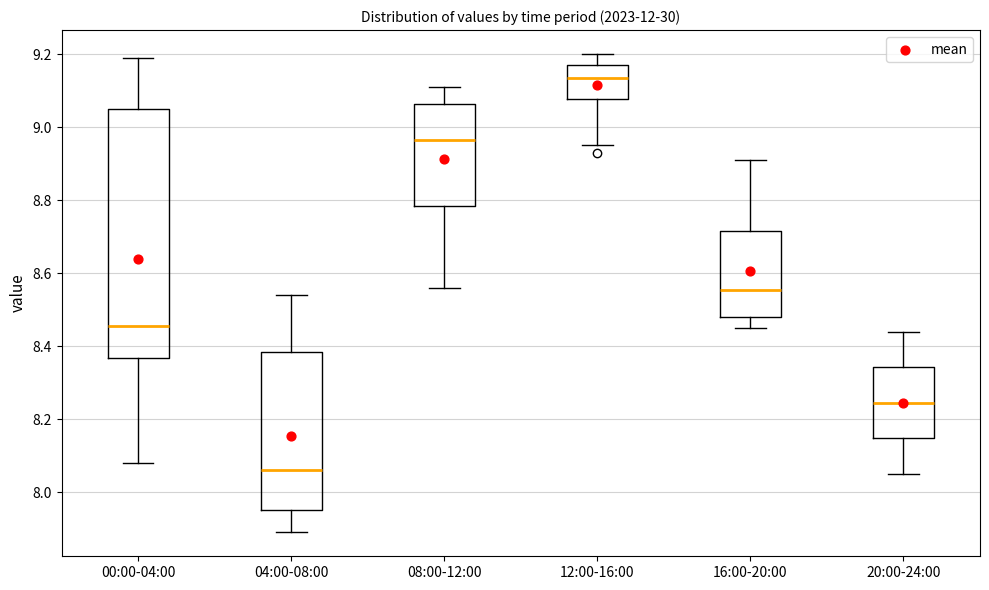

Reading left to right, transcribe this box plot: for each box, give where its median line is, the range the box spans, and where its two whiskers end, as read against the y-axis. The values are not printed on the chart, so give them approximately, as read against the axis.

00:00-04:00: median 8.46, box 8.36 to 9.06, whiskers 8.08 to 9.20
04:00-08:00: median 8.06, box 7.96 to 8.38, whiskers 7.90 to 8.54
08:00-12:00: median 8.96, box 8.78 to 9.06, whiskers 8.56 to 9.12
12:00-16:00: median 9.14, box 9.08 to 9.18, whiskers 8.96 to 9.20
16:00-20:00: median 8.56, box 8.48 to 8.72, whiskers 8.46 to 8.92
20:00-24:00: median 8.24, box 8.14 to 8.34, whiskers 8.06 to 8.44